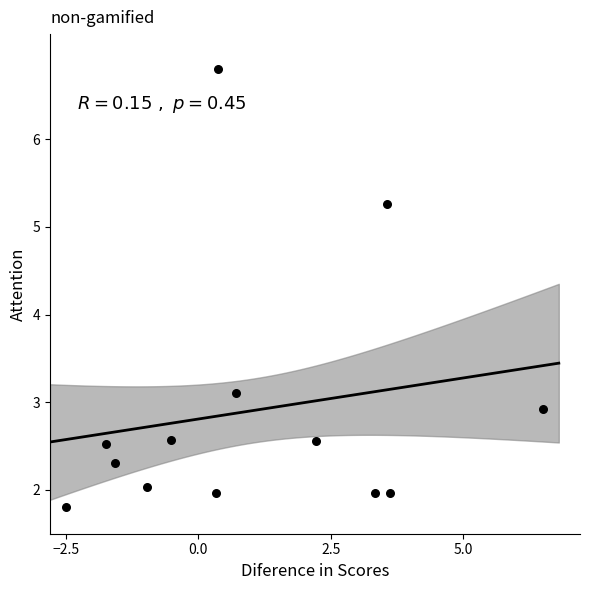

What is the range of Y values (max minus min)?

5.0